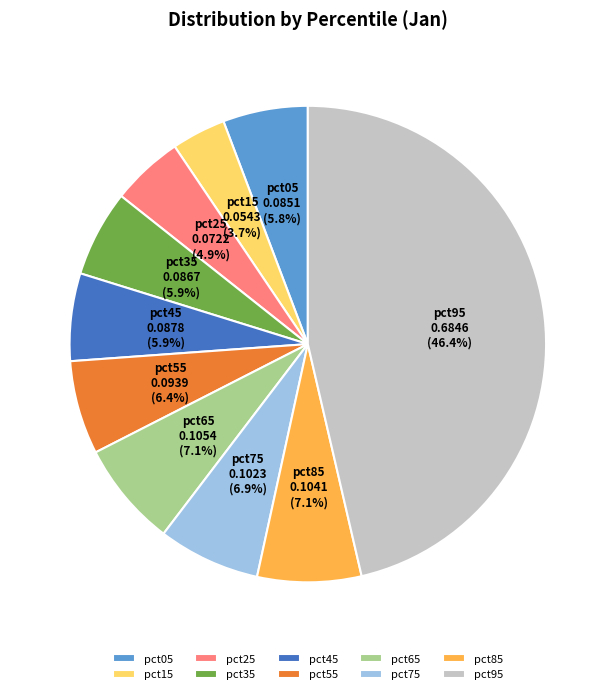

Count the number of slices in the pie.

10